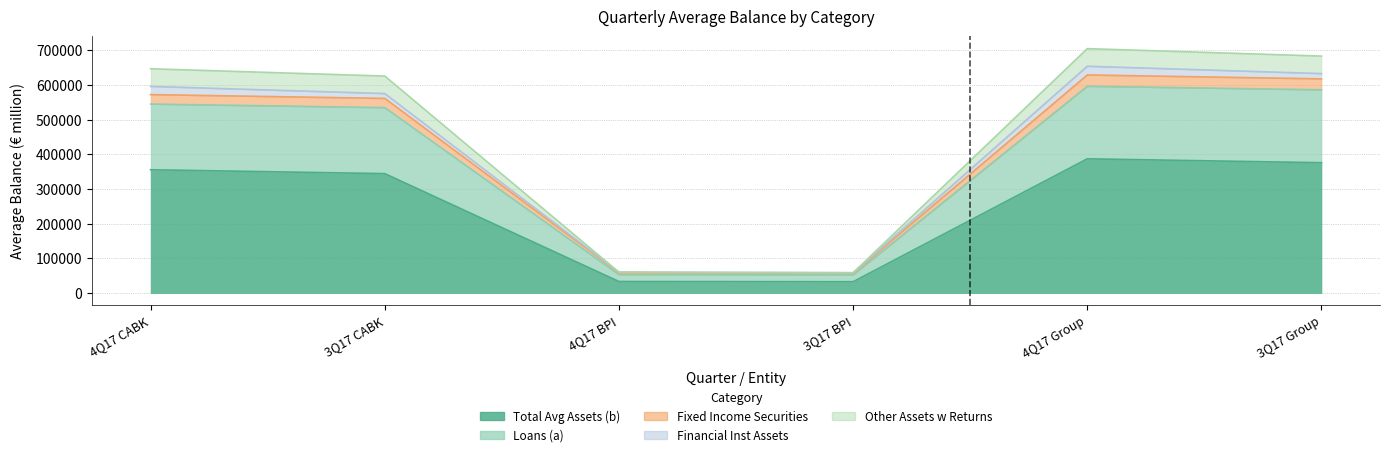

Where does the Loans (a) series first go above 572653?

4Q17 Group